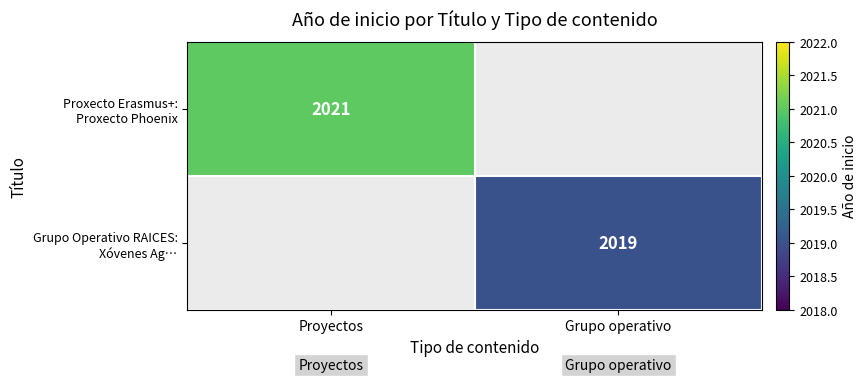

Which series has the largest range (max minus min)?

Proxecto Erasmus+: Proxecto Phoenix